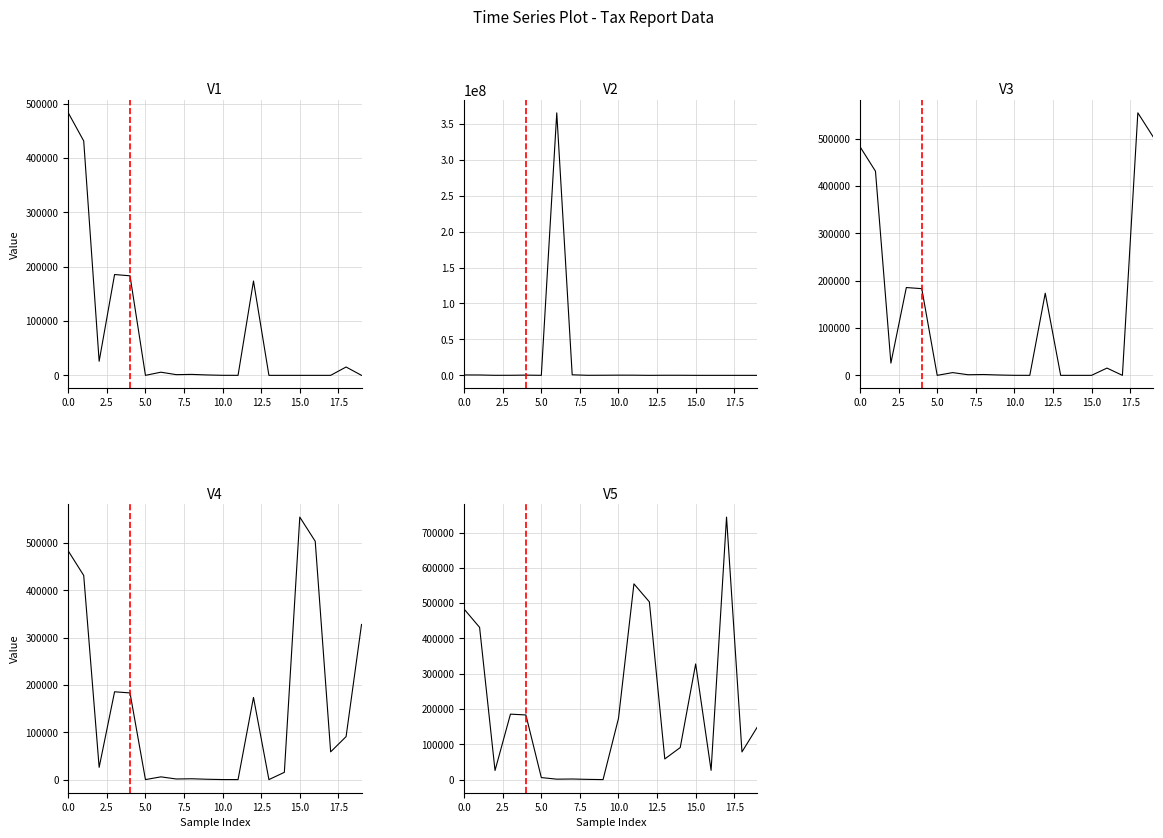

How many data points in V3 are above 5800?

9